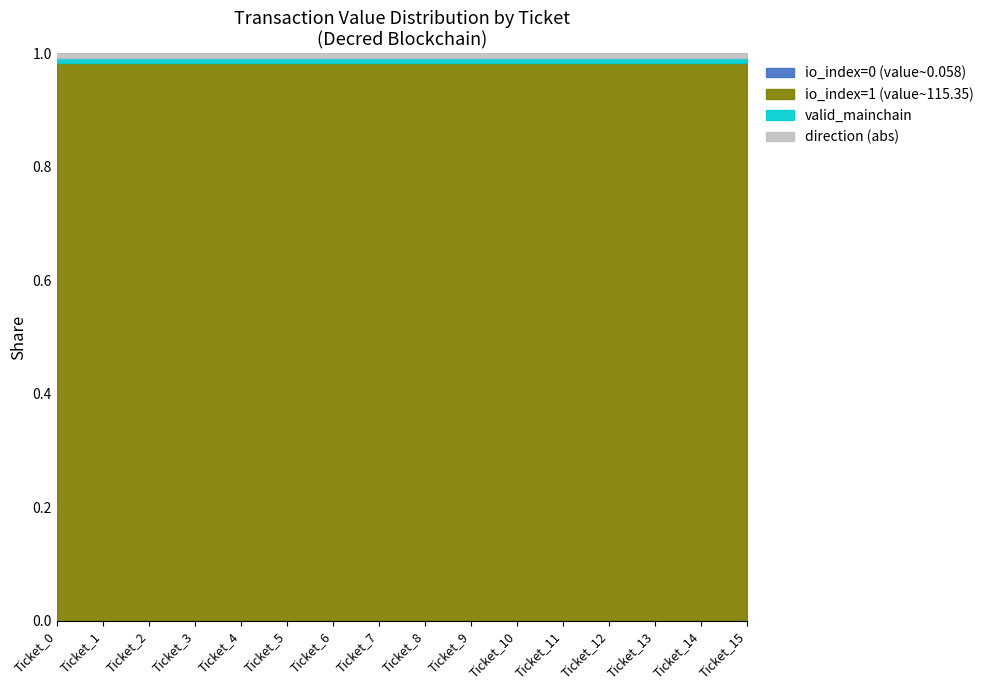

Which has a higher value, Ticket_5 or Ticket_14?

Ticket_5